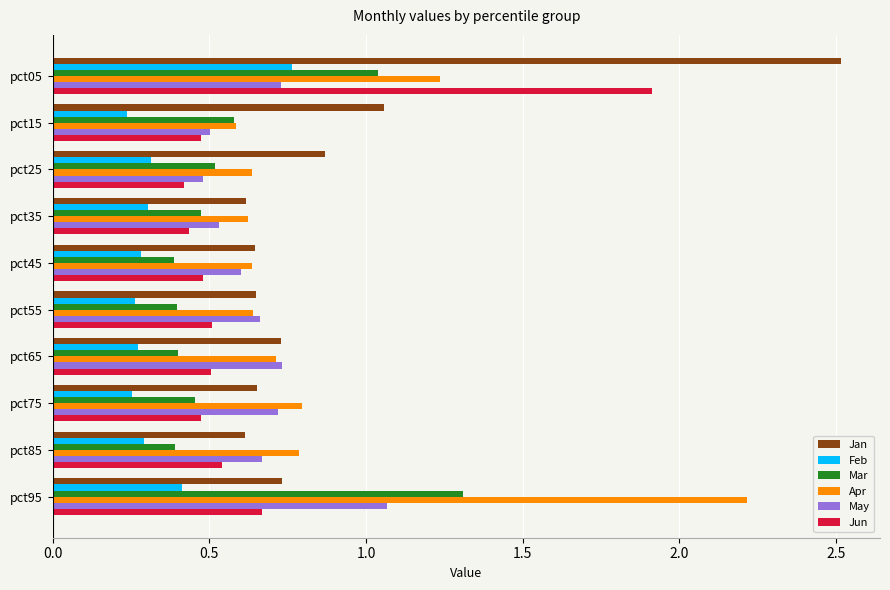

Rank the series by their maximum value, from lowest to highest.

Feb, May, Mar, Jun, Apr, Jan